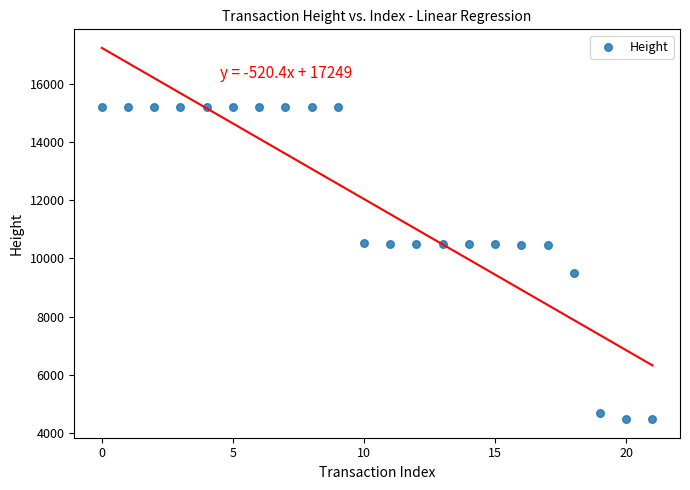

What is the range of Y values (max minus min)?

10748